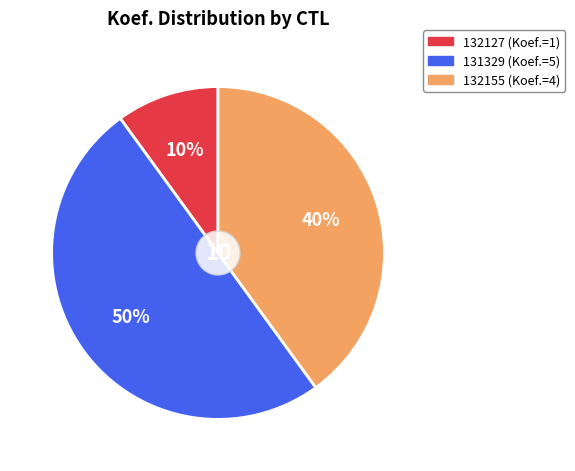

How many slices are in this pie chart?

3